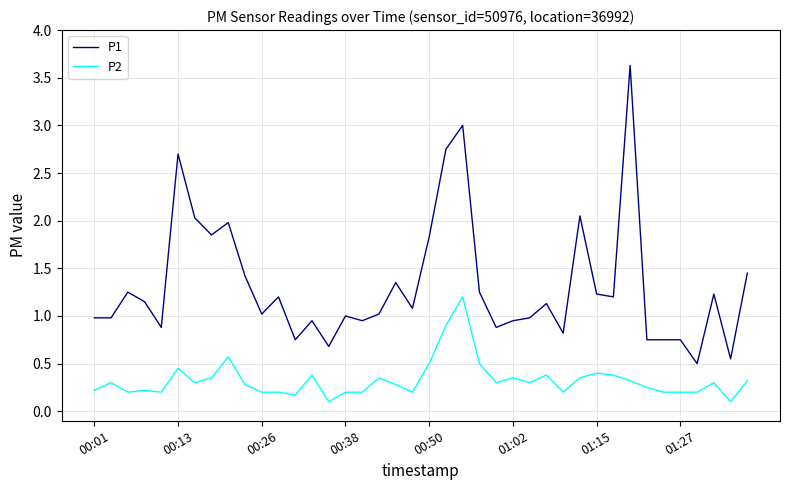

Which series has the largest total across all categories?

P1